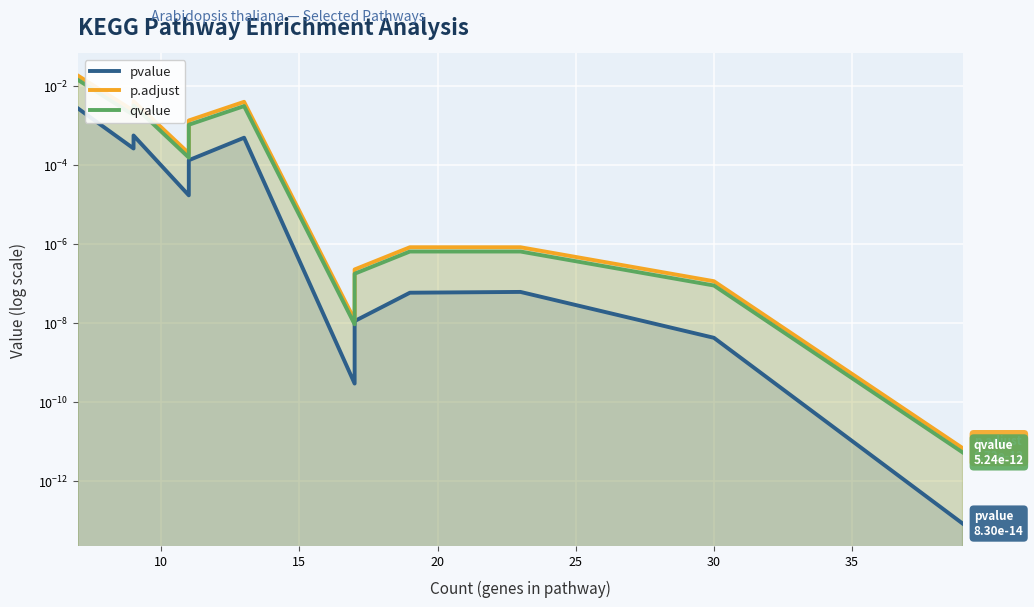

True or false: p.adjust has a value of 0.0 at 20.

True